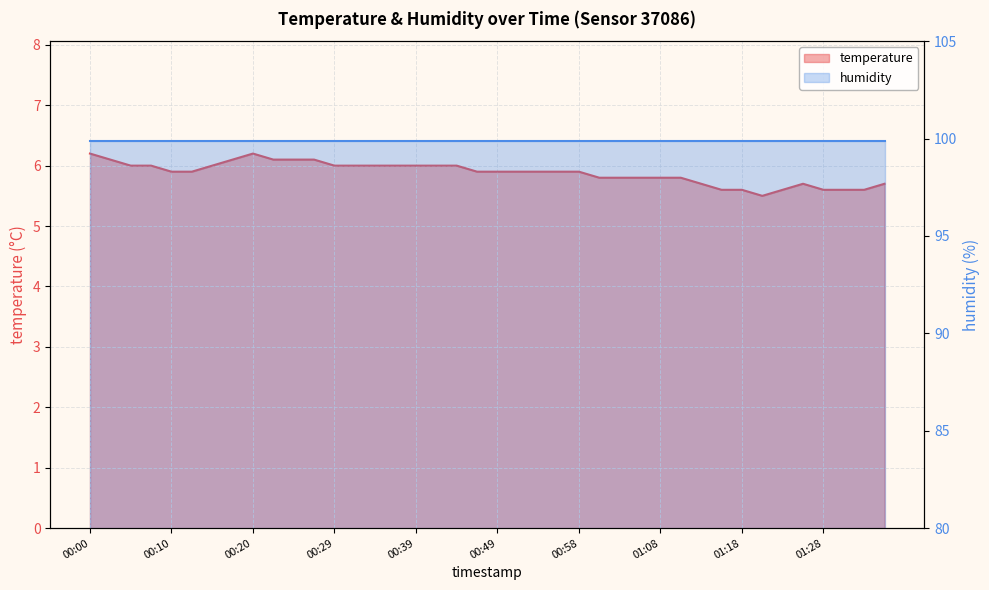

Reading left to right, transcribe all the data shown in this chart.

6.2	6.1	6.0	6.0	5.9	5.9	6.0	6.1	6.2	6.1	6.1	6.1	6.0	6.0	6.0	6.0	6.0	6.0	6.0	5.9	5.9	5.9	5.9	5.9	5.9	5.8	5.8	5.8	5.8	5.8	5.7	5.6	5.6	5.5	5.6	5.7	5.6	5.6	5.6	5.7